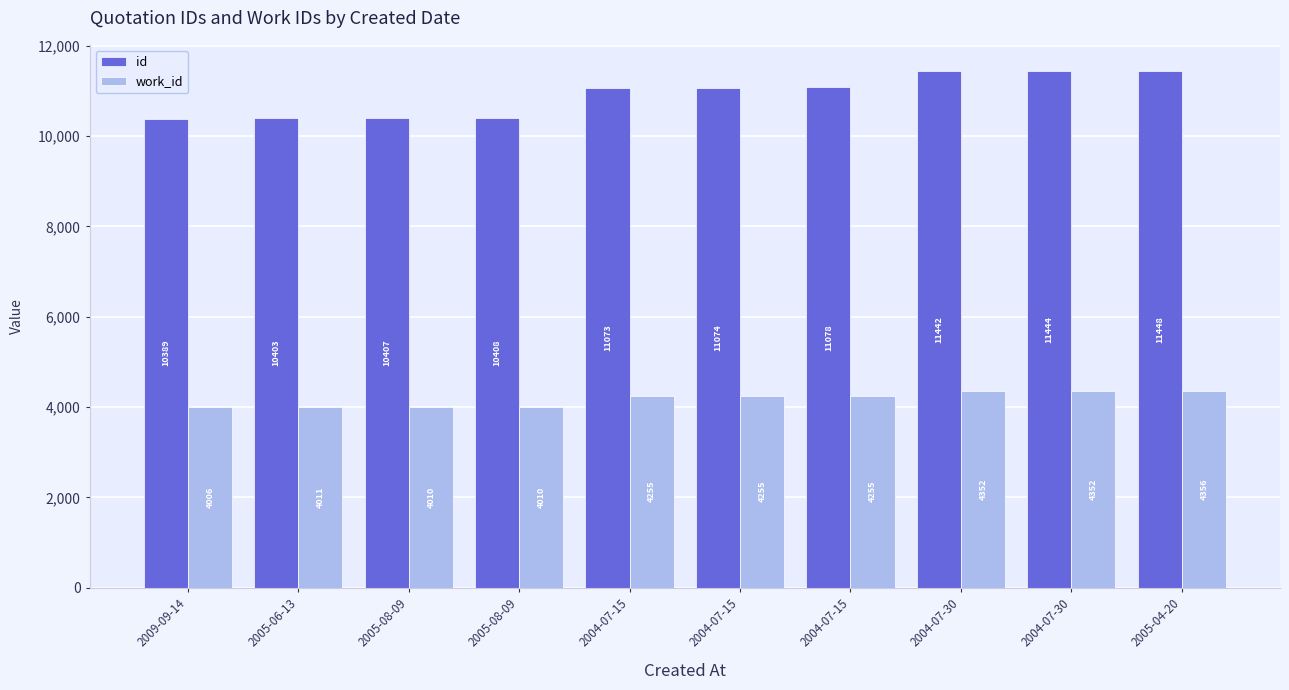

What is the sum of the id values at 2004-07-30 and 2005-08-09?

21849